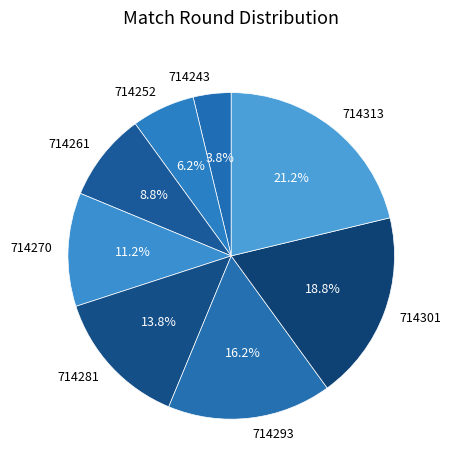

Do 714261 and 714243 together represent more than half of the pie?

No